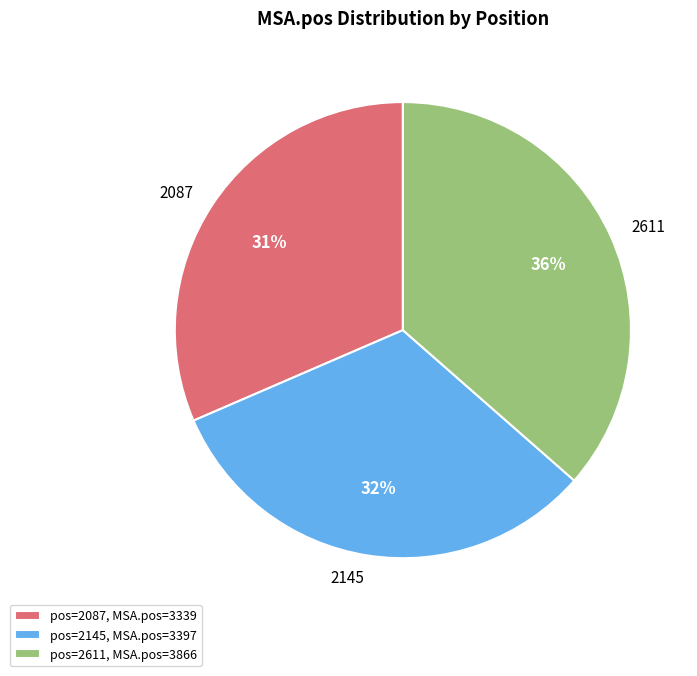

Is there a majority slice in this chart?

No